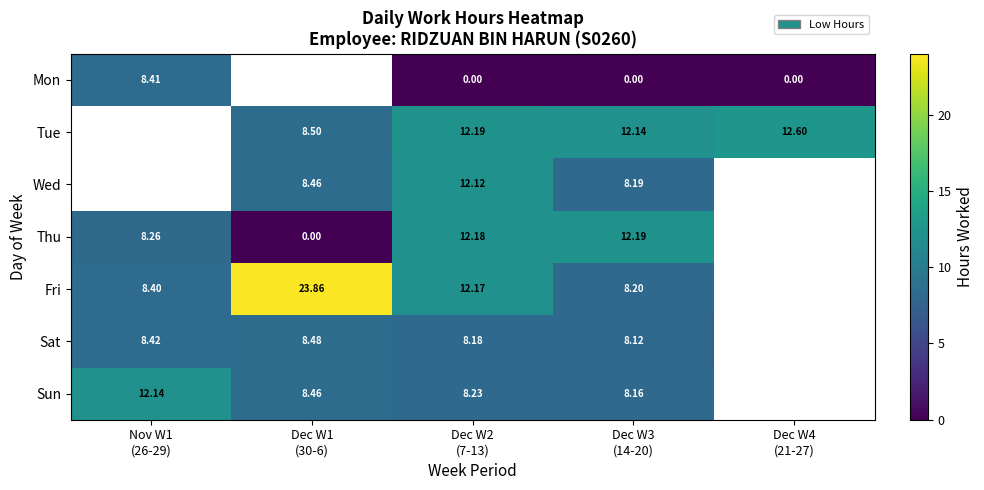

Read the Wed value at Dec W2 (7-13).

12.1